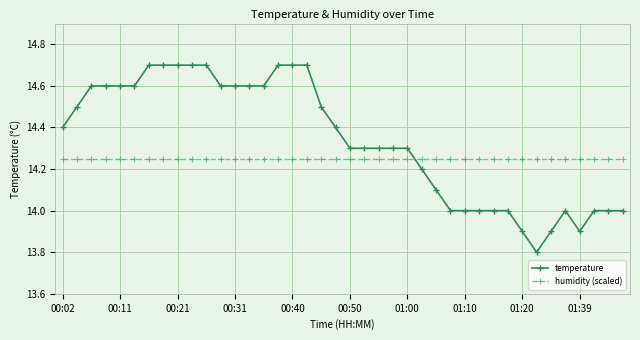

Which series has the widest spread of values?

temperature